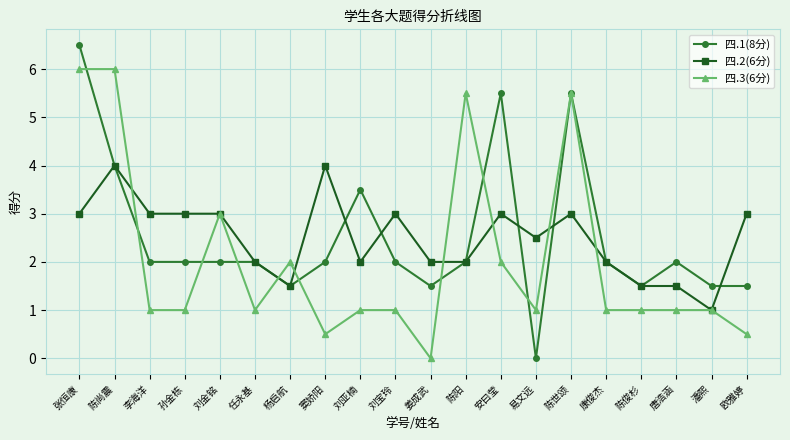

What position from the left is 孙金栋?

4